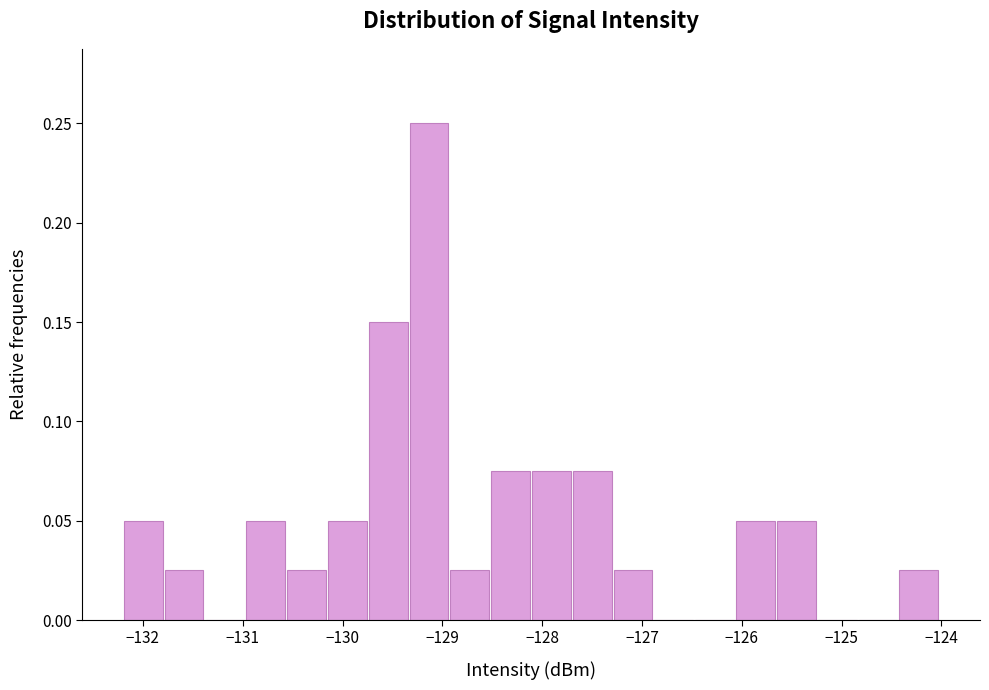

Reading left to right, transcribe this chart: for each bar, give the range it covers on the x-axis and its height. Neither the bar edges nor the heights are printed on the chart, so give them approximately, as read against the axes.

-132.2 to -131.8: 0.050
-131.8 to -131.4: 0.025
-131.4 to -131.0: 0
-131.0 to -130.6: 0.050
-130.6 to -130.2: 0.025
-130.2 to -129.7: 0.050
-129.7 to -129.3: 0.150
-129.3 to -128.9: 0.250
-128.9 to -128.5: 0.025
-128.5 to -128.1: 0.075
-128.1 to -127.7: 0.075
-127.7 to -127.3: 0.075
-127.3 to -126.9: 0.025
-126.9 to -126.5: 0
-126.5 to -126.1: 0
-126.1 to -125.7: 0.050
-125.7 to -125.2: 0.050
-125.2 to -124.8: 0
-124.8 to -124.4: 0
-124.4 to -124.0: 0.025